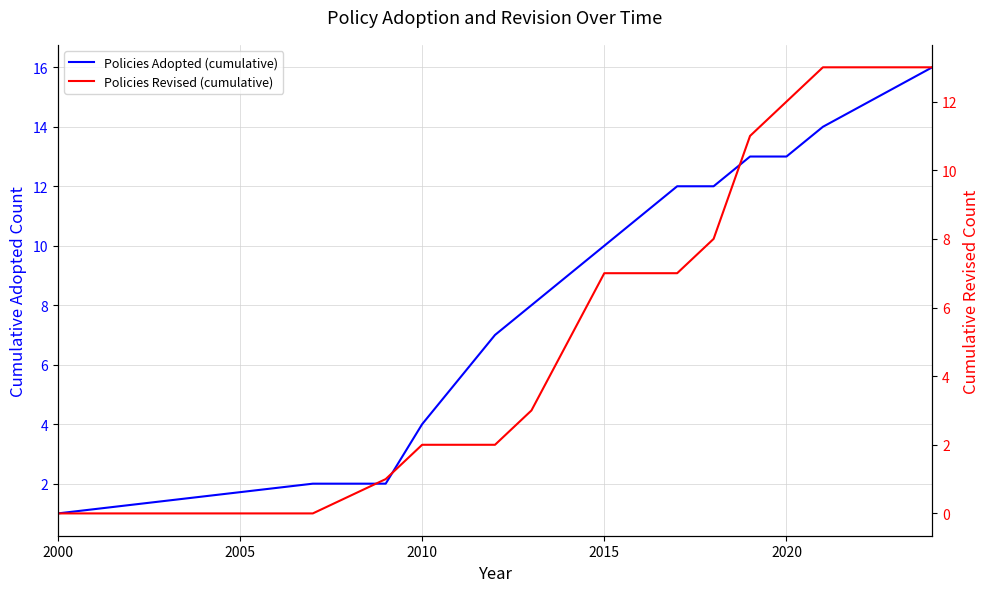

At how many categories does at least one series exceed 6?

11